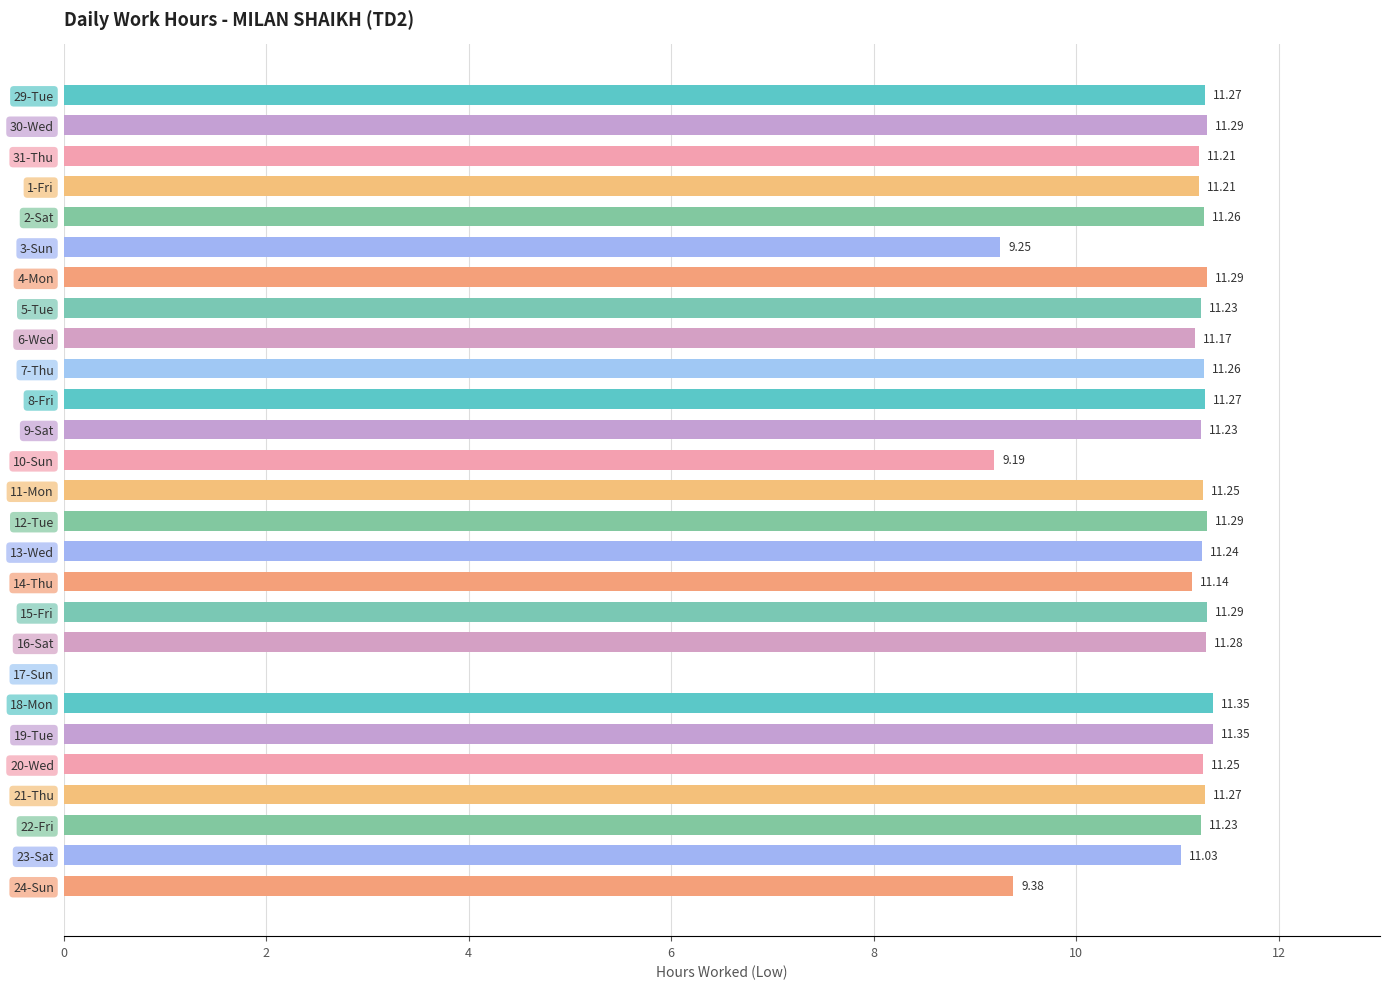

What is the sum of all values?

286.5